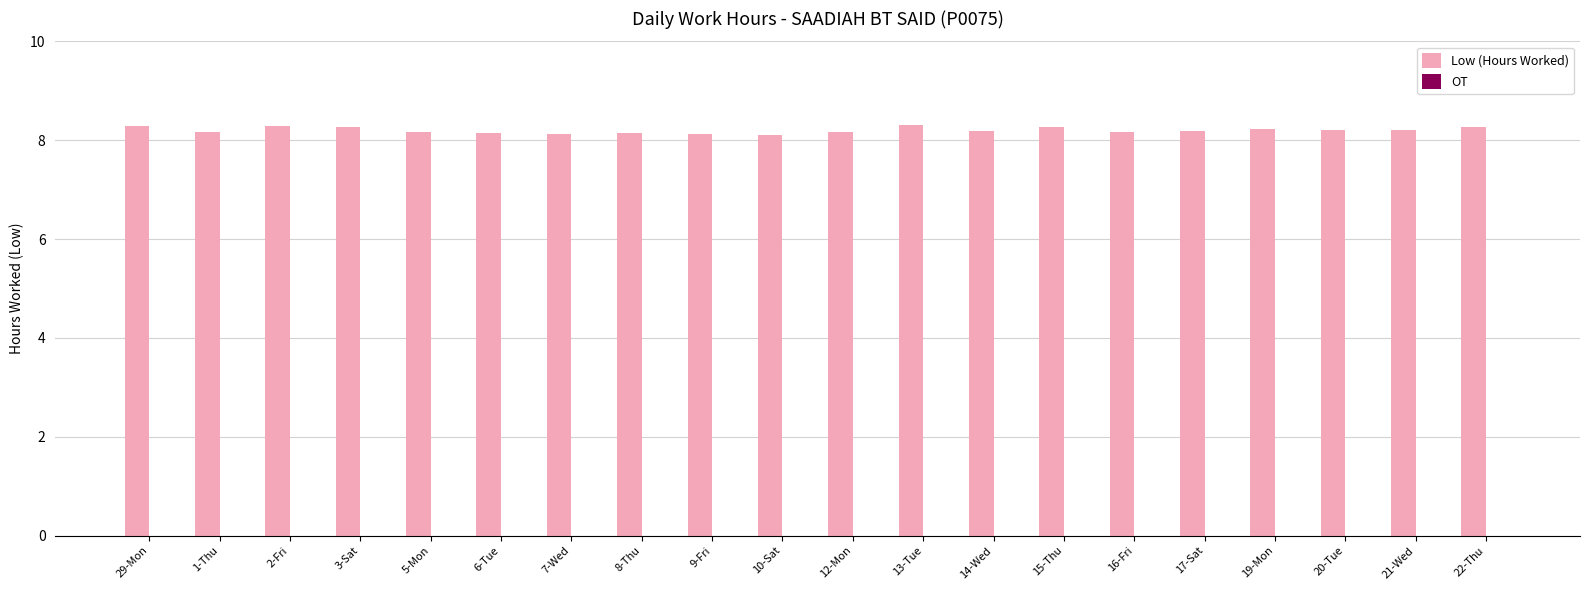

What is the ratio of the value at 7-Wed to the value at 5-Mon?

1.0